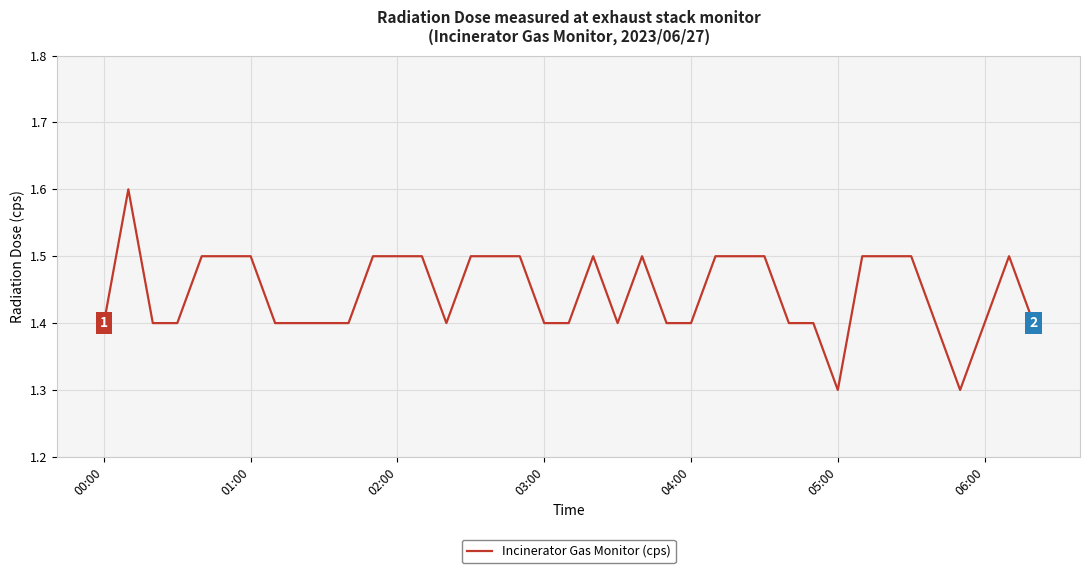

What is the difference between the maximum and minimum values?

0.3